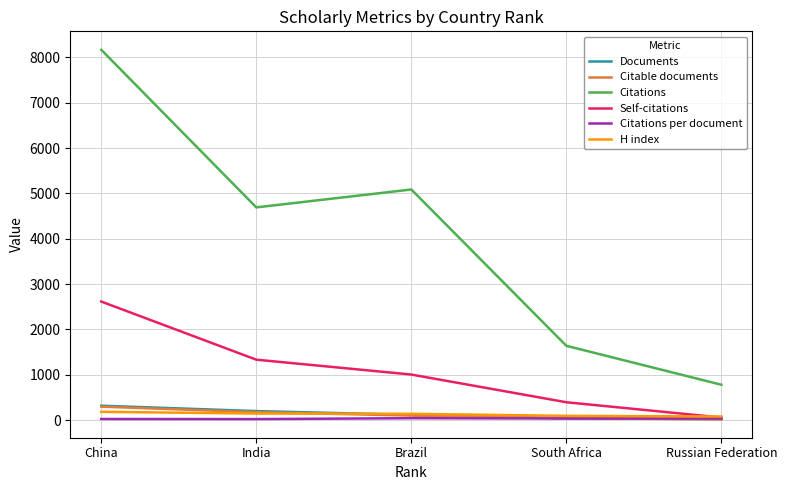

What is the sum of all Documents values?

702.0